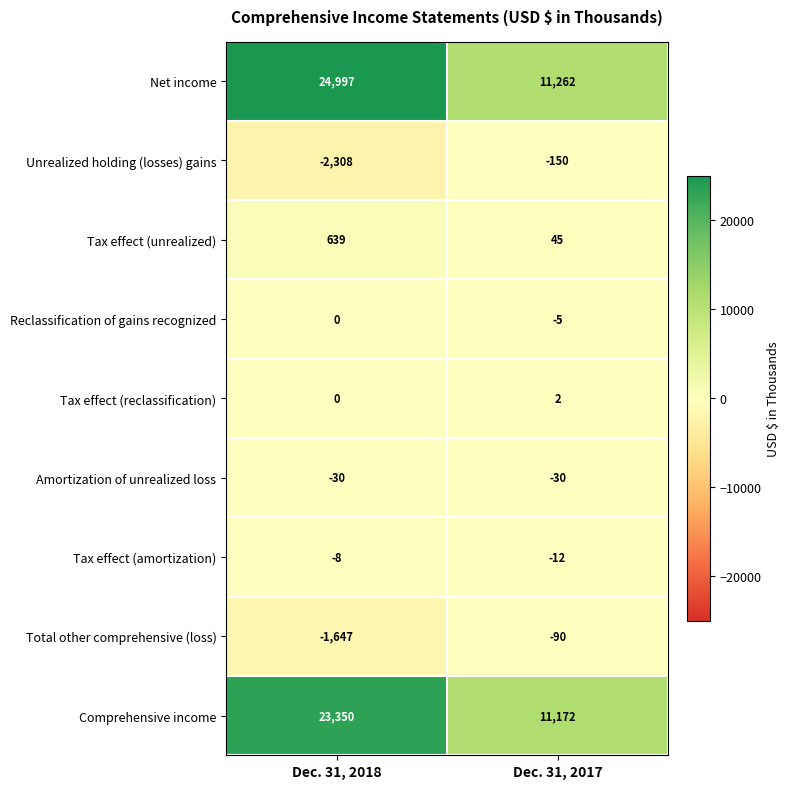

At which label is Total other comprehensive (loss) closest to -868?

Dec. 31, 2017